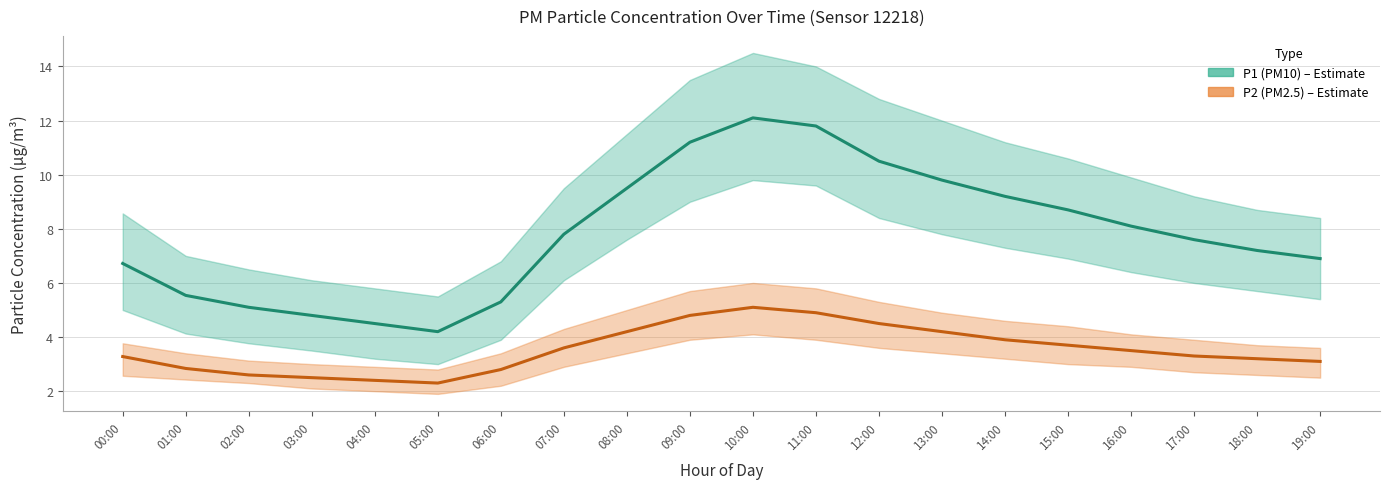

What is the sum of the P2 (PM2.5) values at 00:00 and 03:00?

5.8